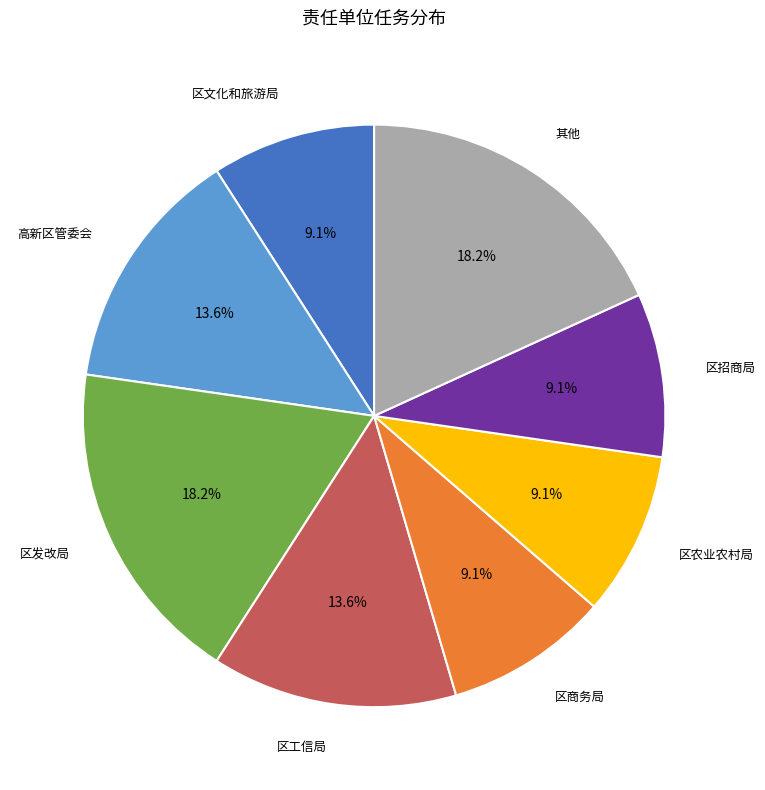

Does any single category account for the majority?

No